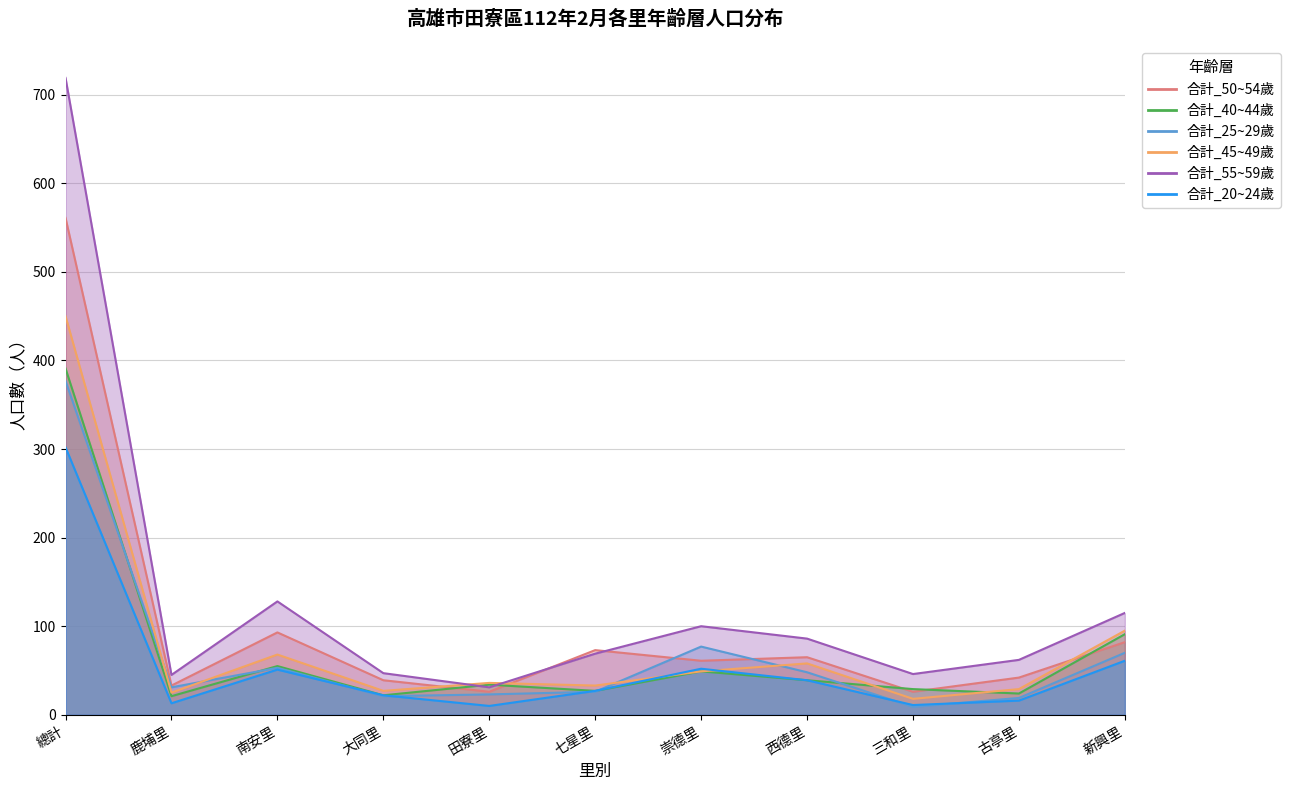

What are all the series names shown in the legend?

合計_50~54歲, 合計_40~44歲, 合計_25~29歲, 合計_45~49歲, 合計_55~59歲, 合計_20~24歲